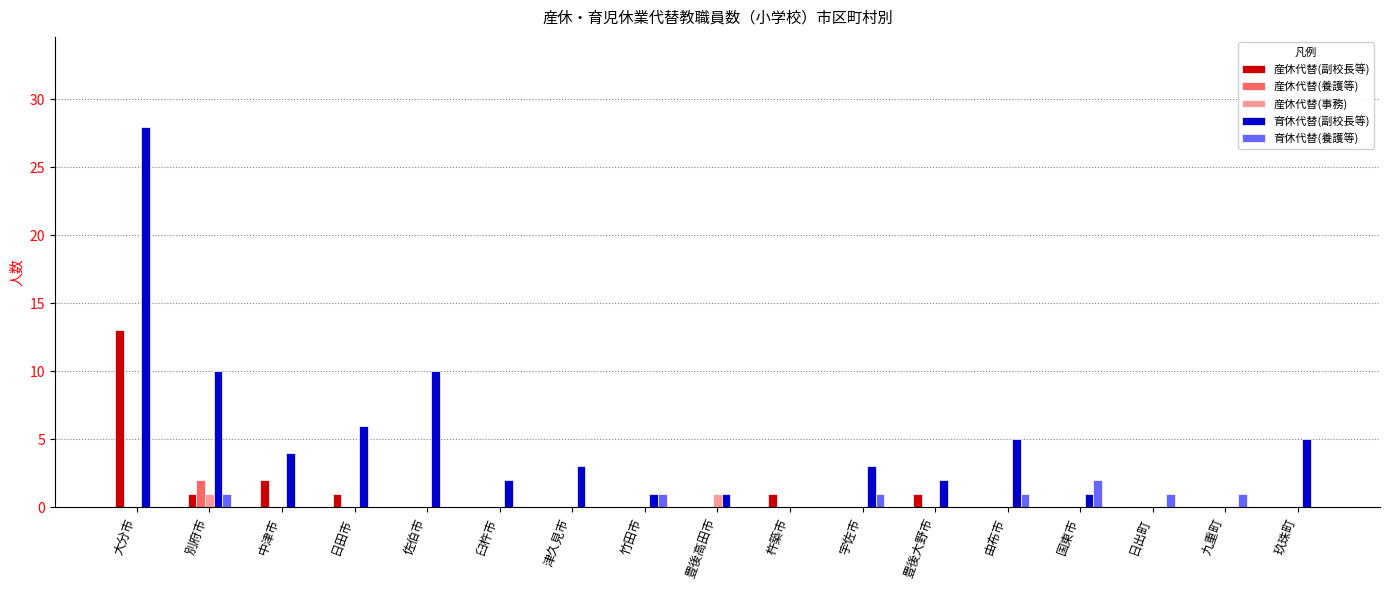

At which category is the sum across all series the highest?

大分市